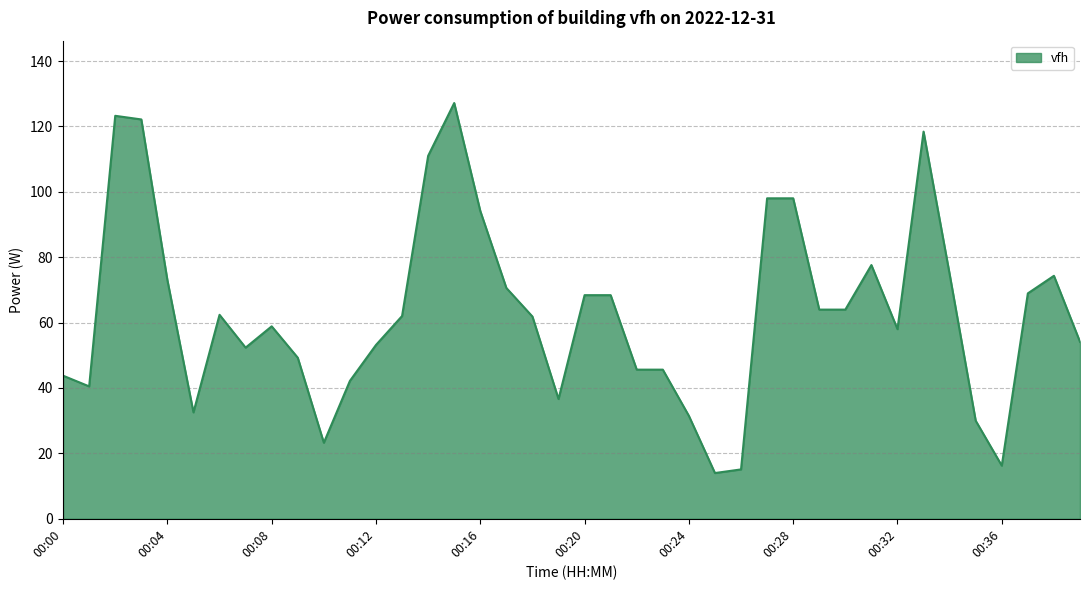

What is the minimum value shown in the chart?

14.0